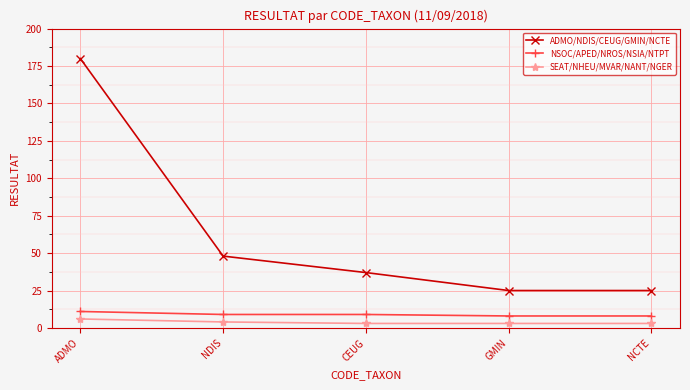

Where does the NSOC/APED/NROS/NSIA/NTPT series first go above 9?

ADMO